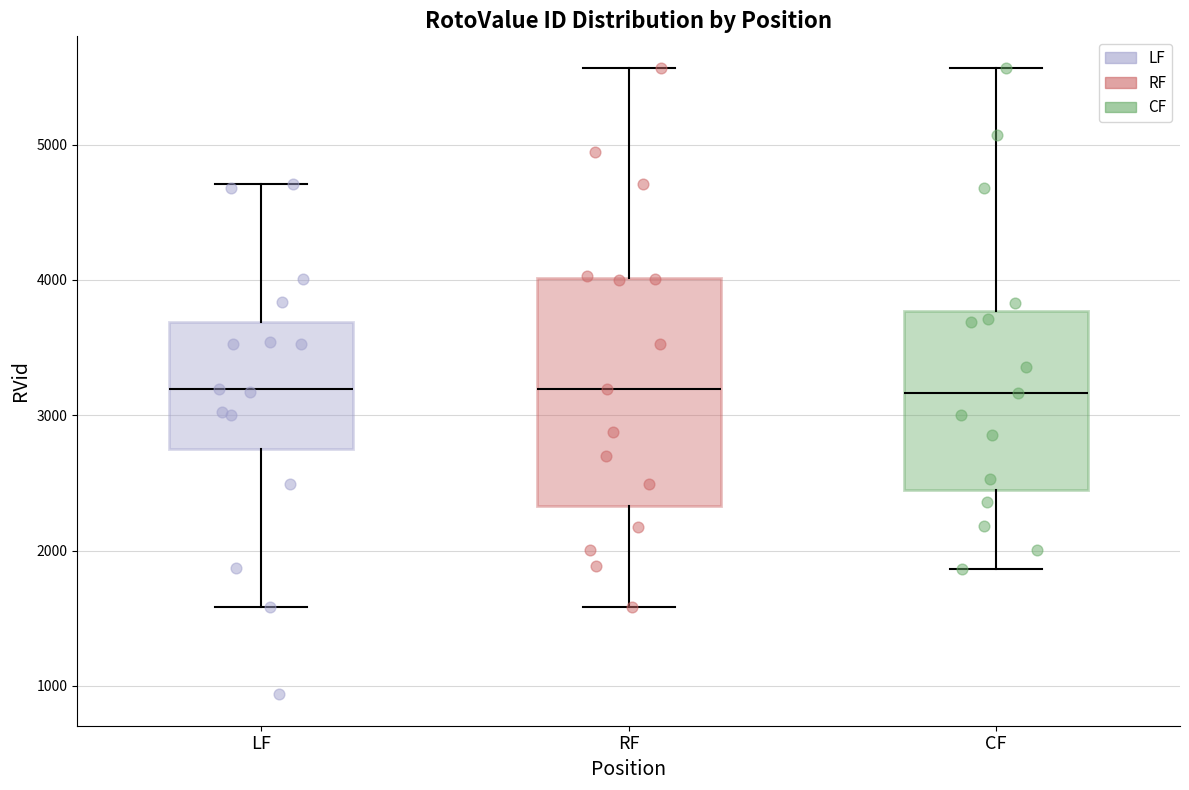

Comparing the boxes themselves (not the whiskers), which one is the tallest?

RF